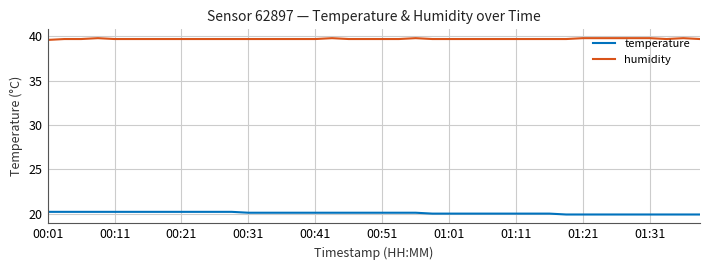

Rank the series by their average value, from lowest to highest.

temperature, humidity